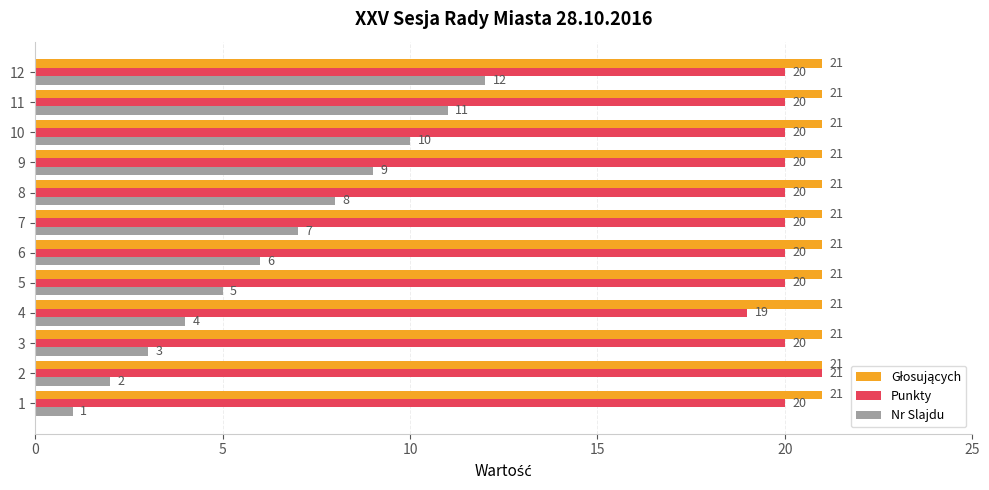

What is the sum of all Nr Slajdu values?

78